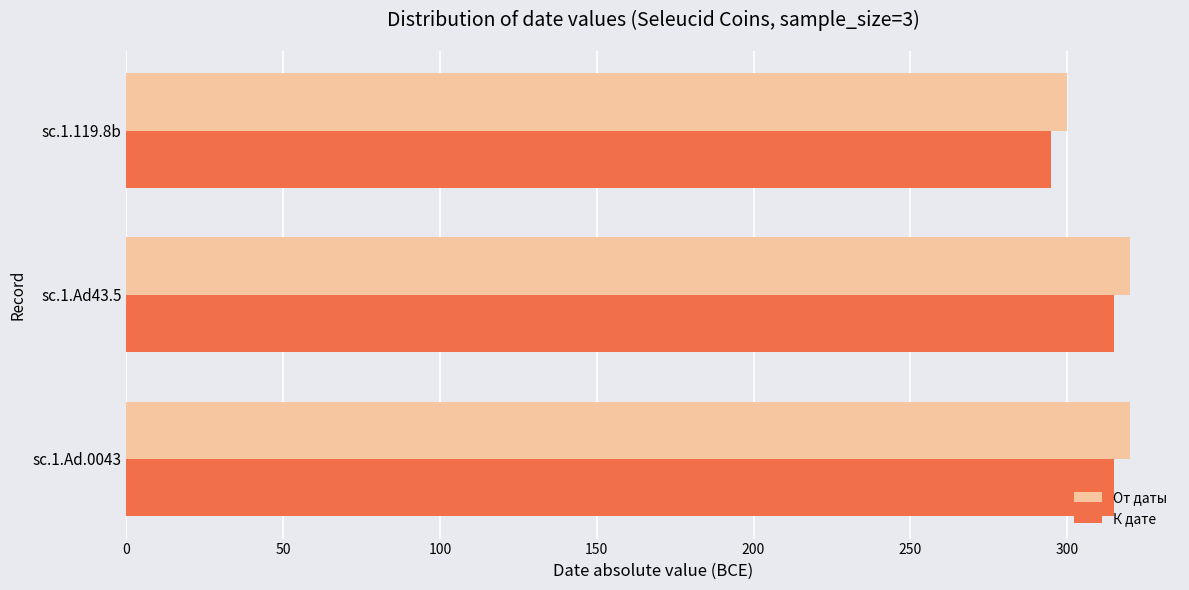

What is the difference between the maximum and minimum values in the От даты series?

20